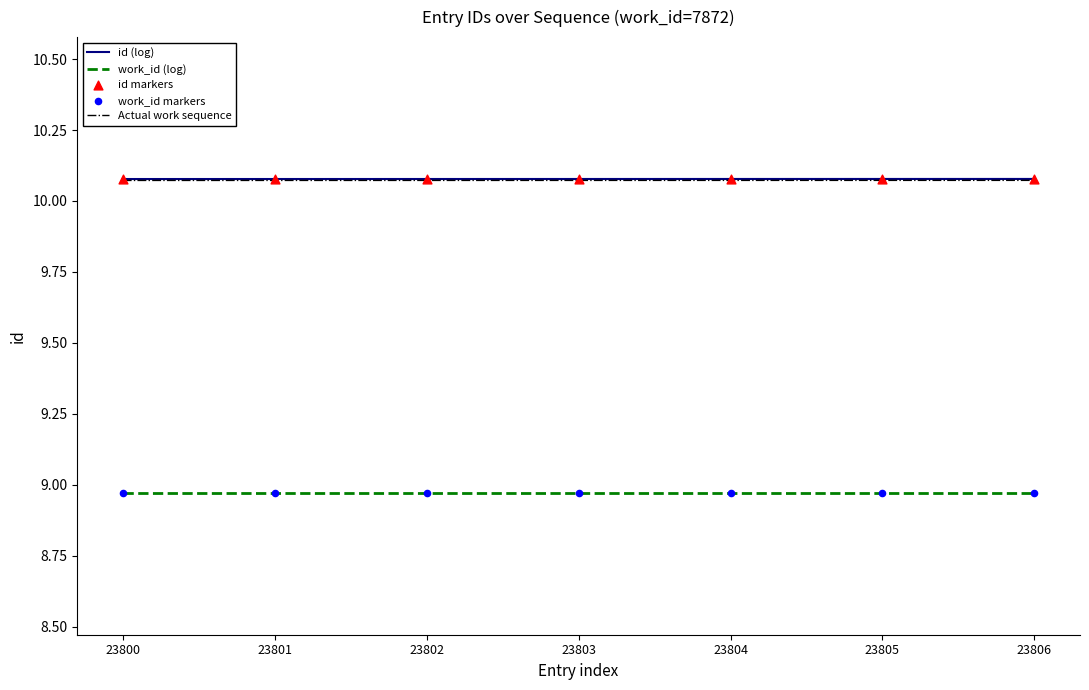

What is the total value across all series at 23806?

29.1